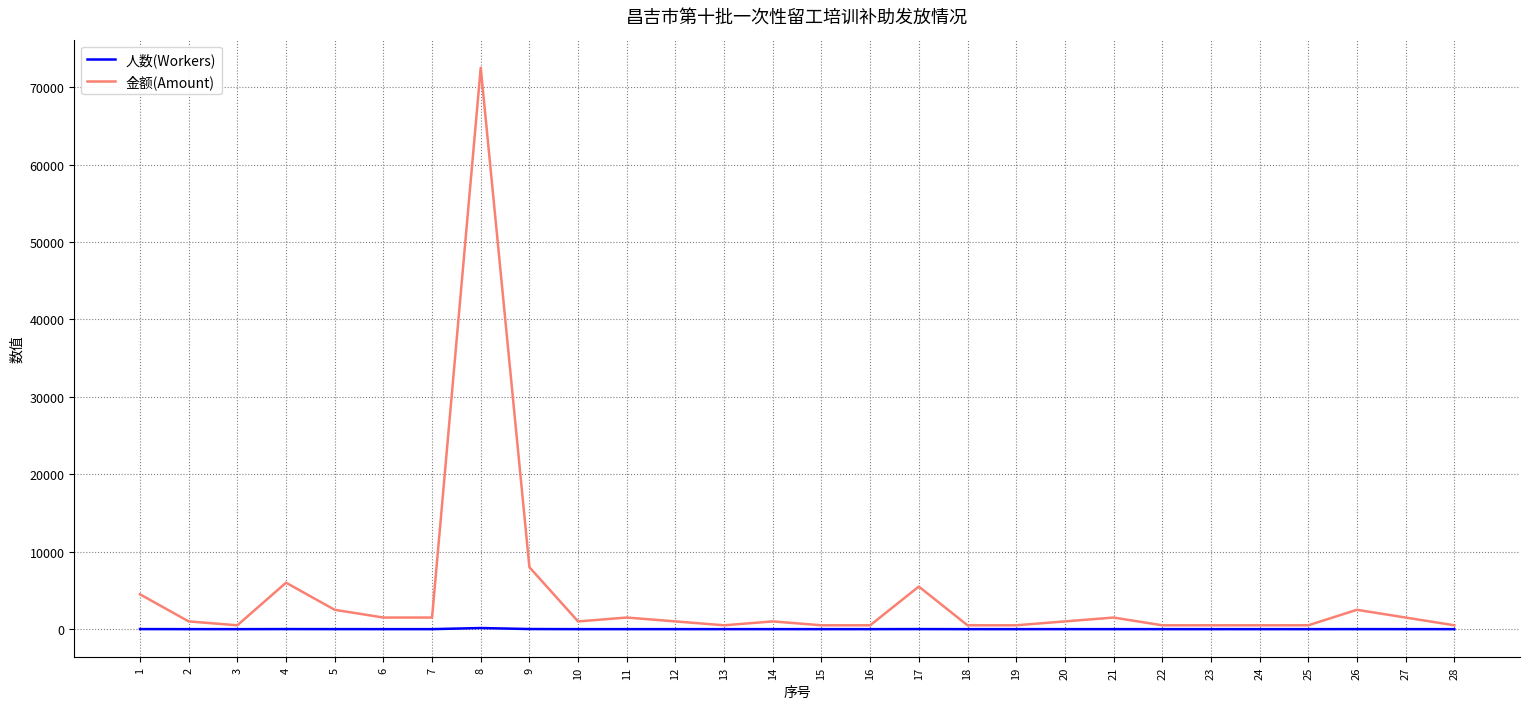

Which series has the widest spread of values?

金额(Amount)